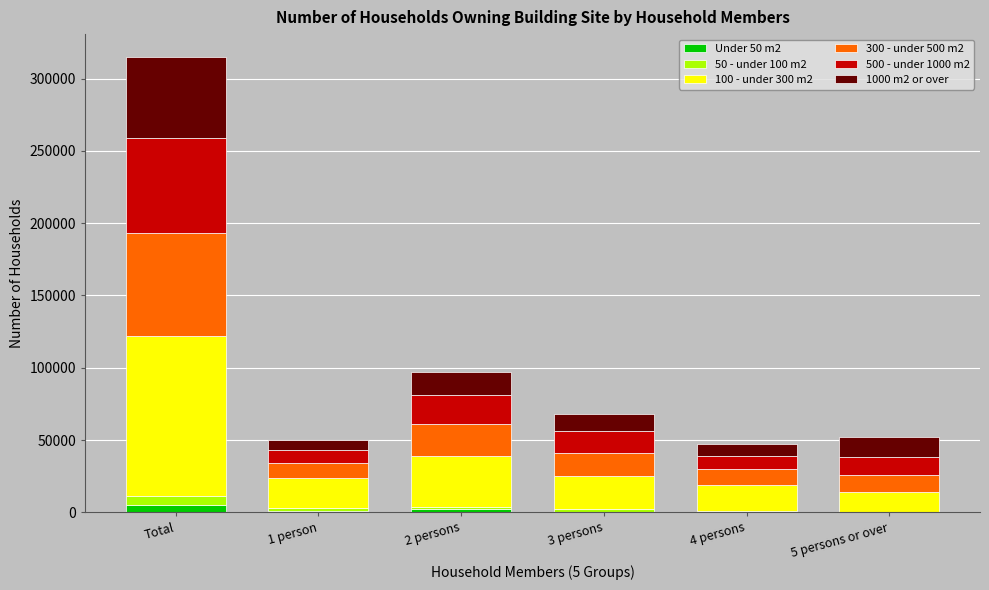

At which category is the sum across all series the highest?

Total